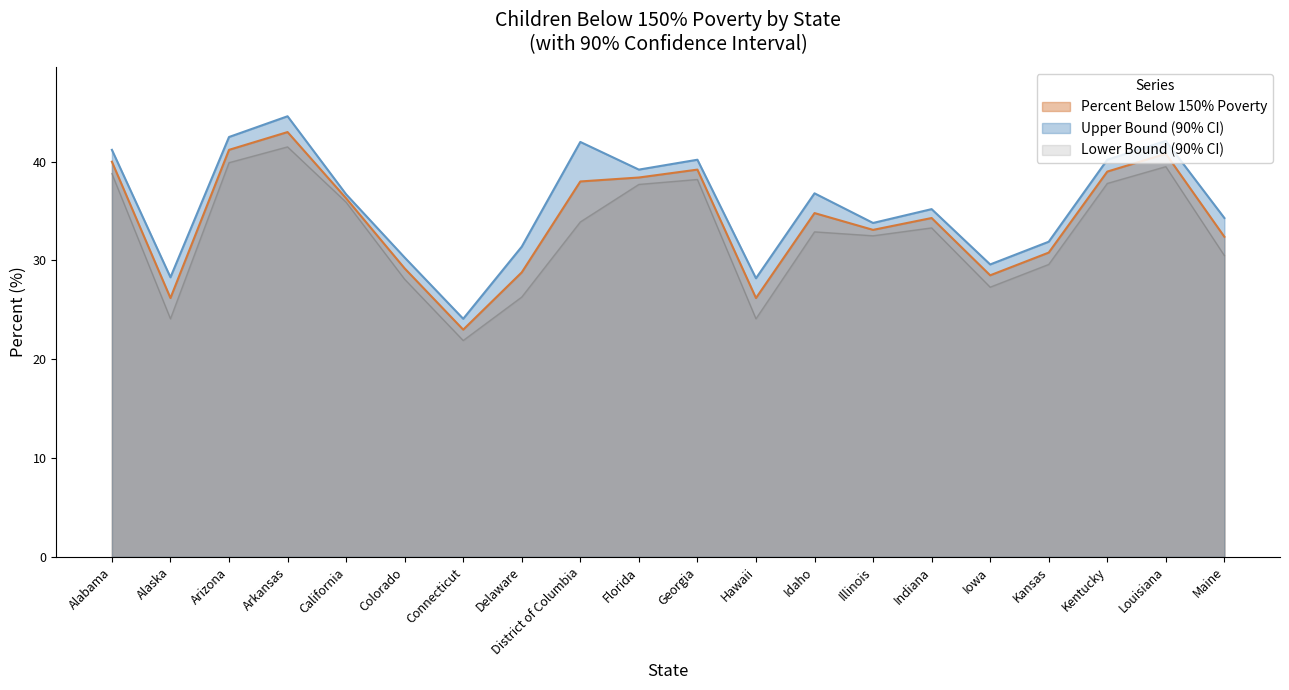

What is the maximum value shown in the chart?

44.6